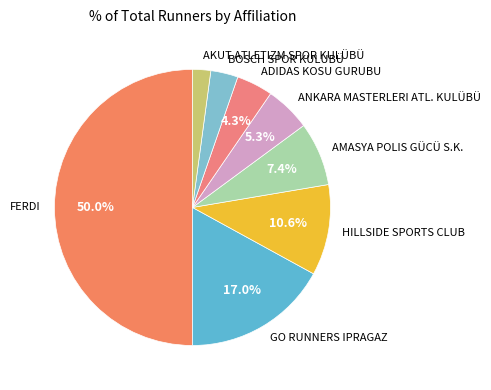

To the nearest percent, what percentage of the pie is AKUT ATLETIZM SPOR KULÜBÜ?

2%